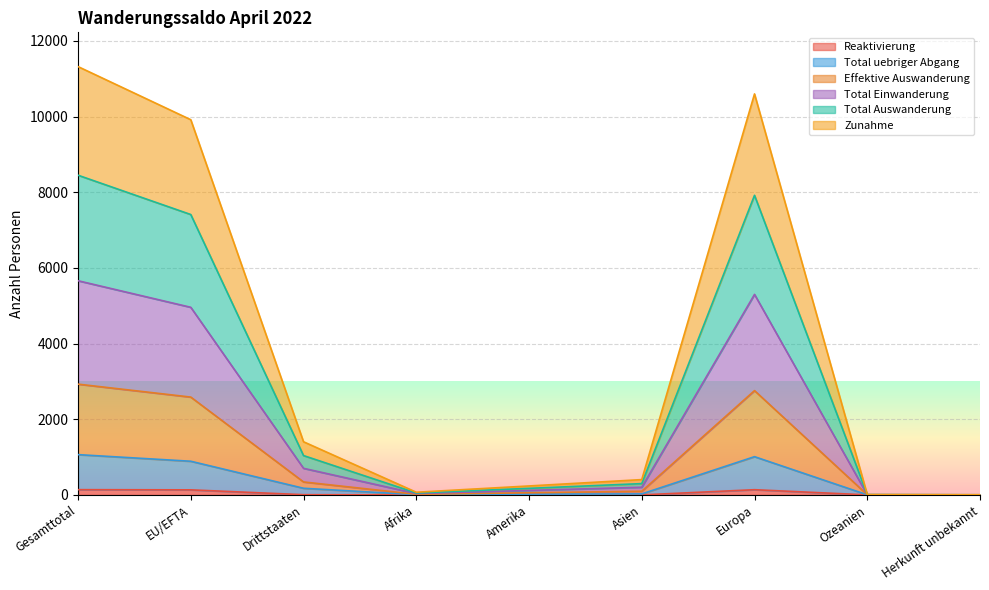

What is the label of the 4th point from the left?

Afrika